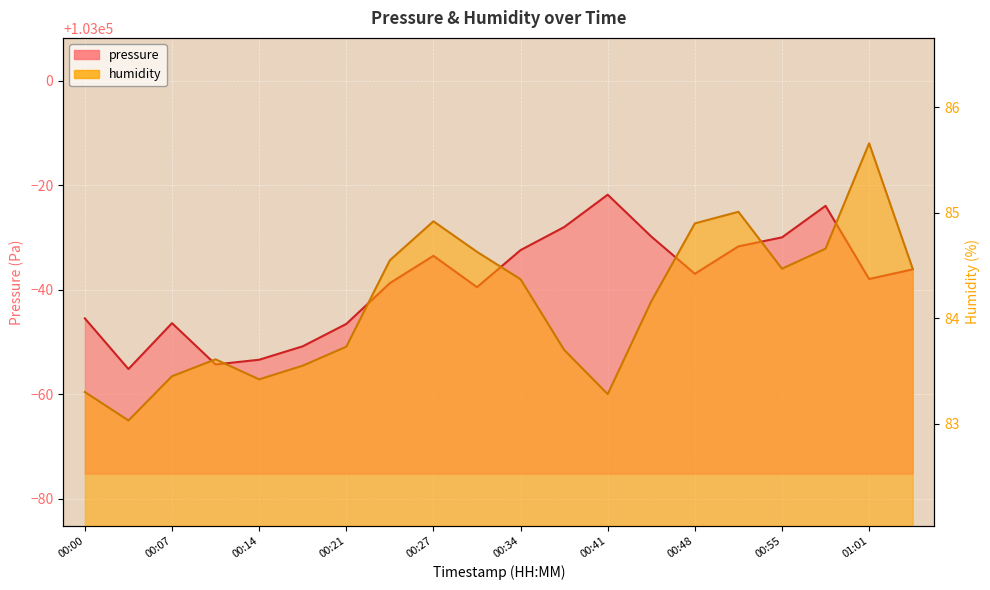

What is the total value across all series at 00:24?

103045.8